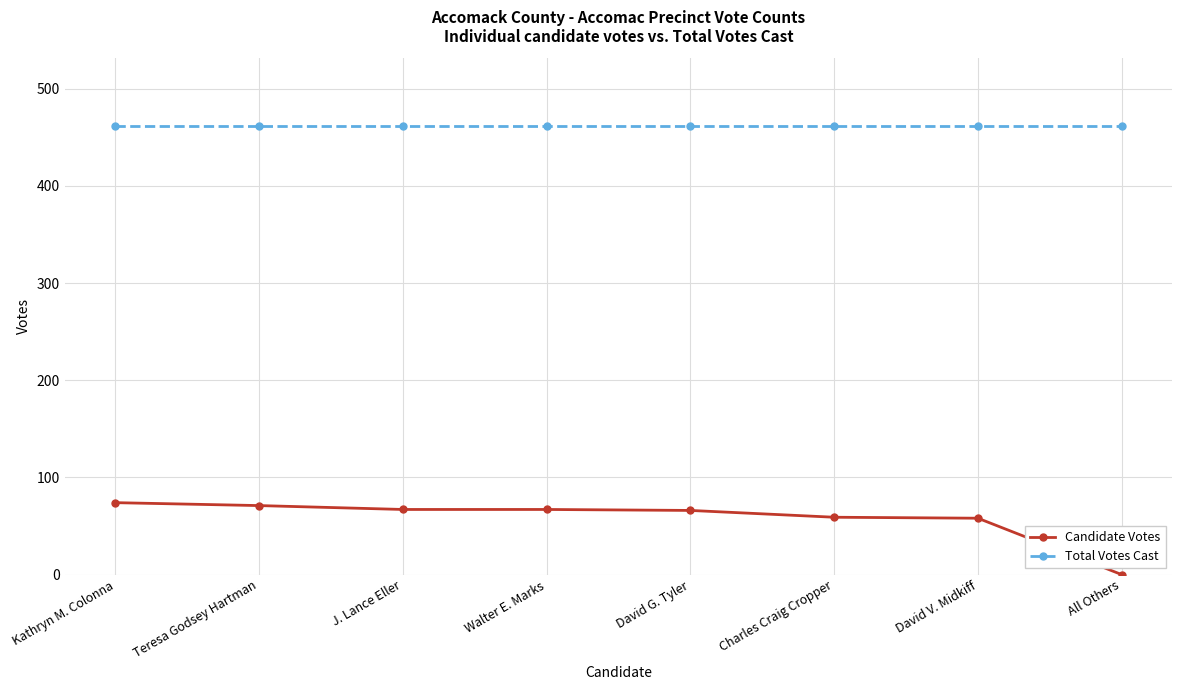

What is the total value across all series at David V. Midkiff?

520